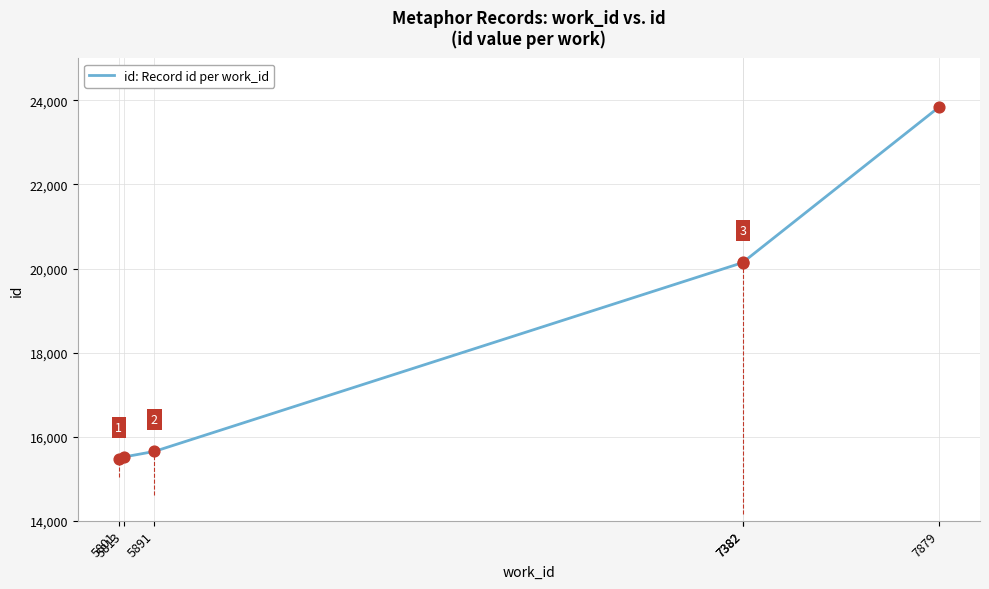

What is the change in value from 5891 to 7382?

+4497